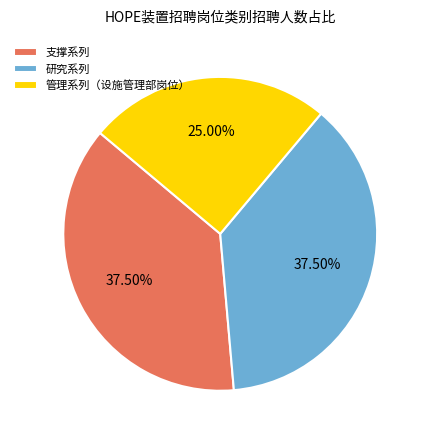

Is the sum of 研究系列 and 支撑系列 greater than half?

Yes